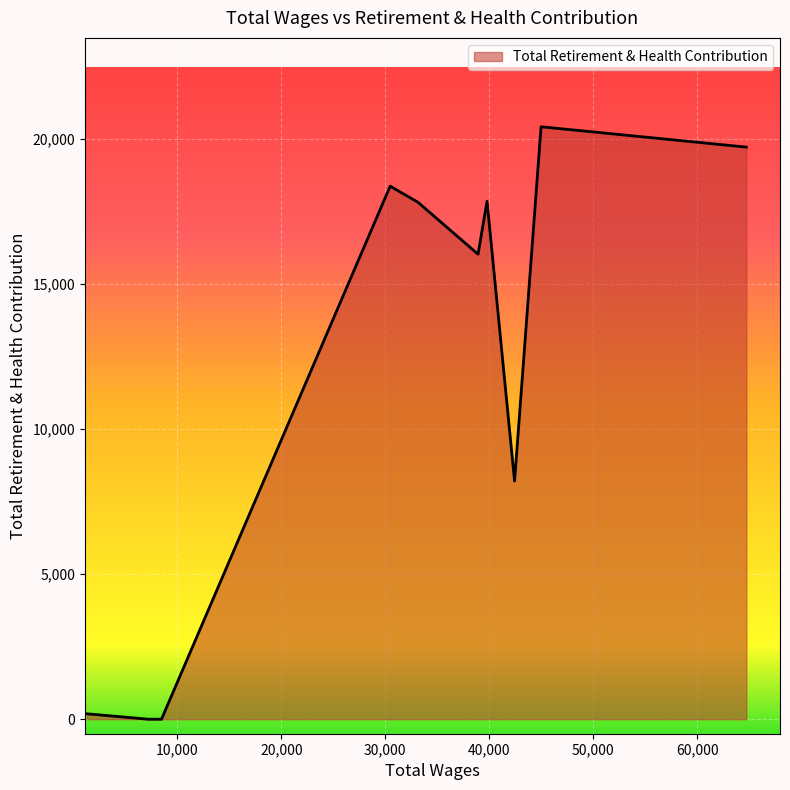

What is the greatest value displayed?

20421